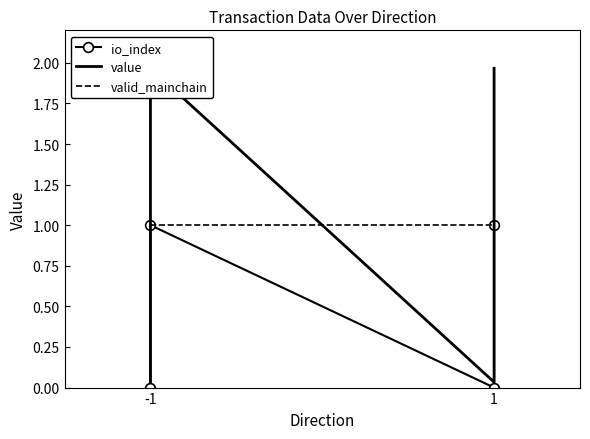

Count the number of data series in this chart.

3